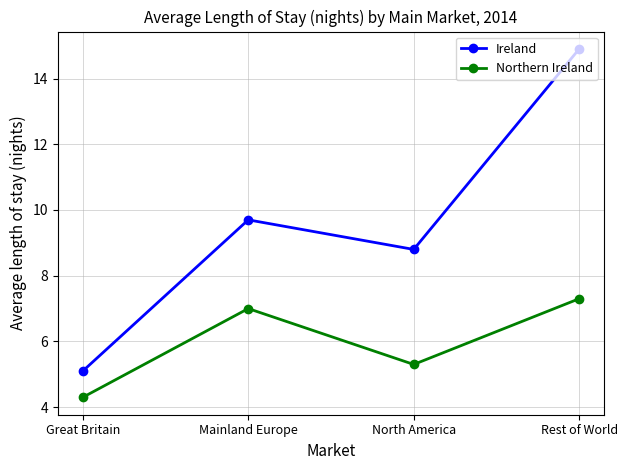

What is the label of the 4th point from the left?

Rest of World